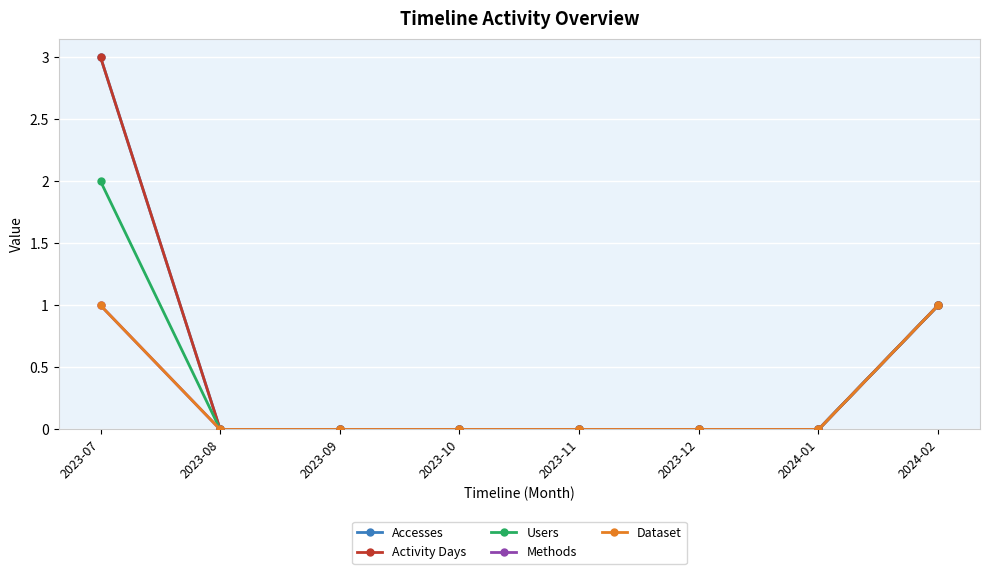

Does the chart have visible grid lines?

Yes